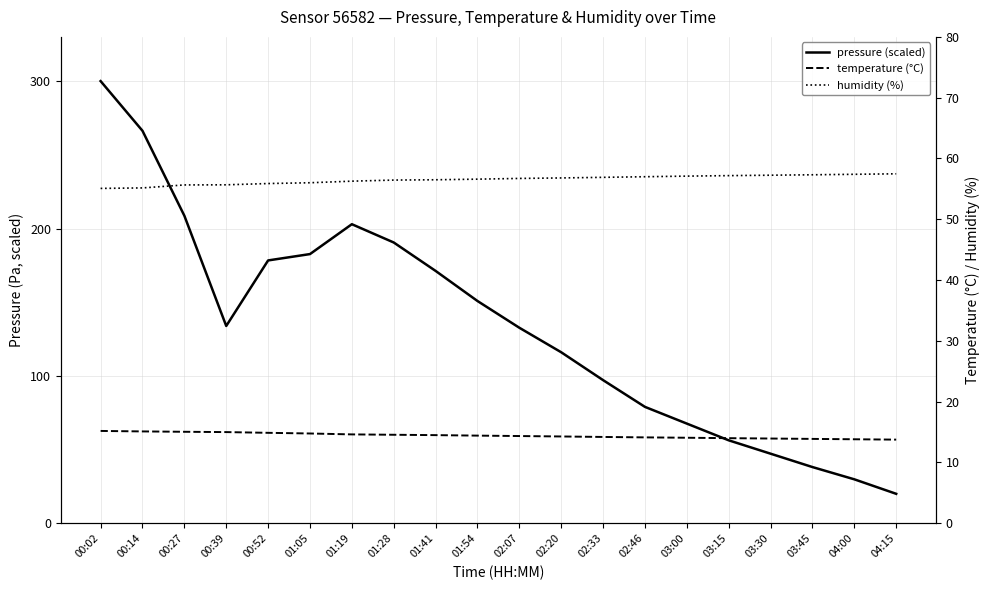

Reading left to right, extract all data points from this chart.

pressure: 00:02=300.0	00:14=266.3	00:27=208.7	00:39=133.9	00:52=178.3	01:05=182.6	01:19=202.9	01:28=190.5	01:41=171.2	01:54=150.8	02:07=132.7	02:20=116.0	02:33=97.1	02:46=79.0	03:00=67.6	03:15=56.3	03:30=47.2	03:45=38.1	04:00=29.8	04:15=20.0
temperature: 00:02=15.2	00:14=15.1	00:27=15.1	00:39=15.0	00:52=14.9	01:05=14.8	01:19=14.6	01:28=14.6	01:41=14.5	01:54=14.4	02:07=14.3	02:20=14.3	02:33=14.2	02:46=14.1	03:00=14.1	03:15=14.0	03:30=13.9	03:45=13.9	04:00=13.8	04:15=13.8
humidity: 00:02=55.1	00:14=55.2	00:27=55.6	00:39=55.7	00:52=55.9	01:05=56.0	01:19=56.3	01:28=56.5	01:41=56.5	01:54=56.6	02:07=56.7	02:20=56.8	02:33=56.9	02:46=57.0	03:00=57.1	03:15=57.2	03:30=57.2	03:45=57.3	04:00=57.4	04:15=57.5